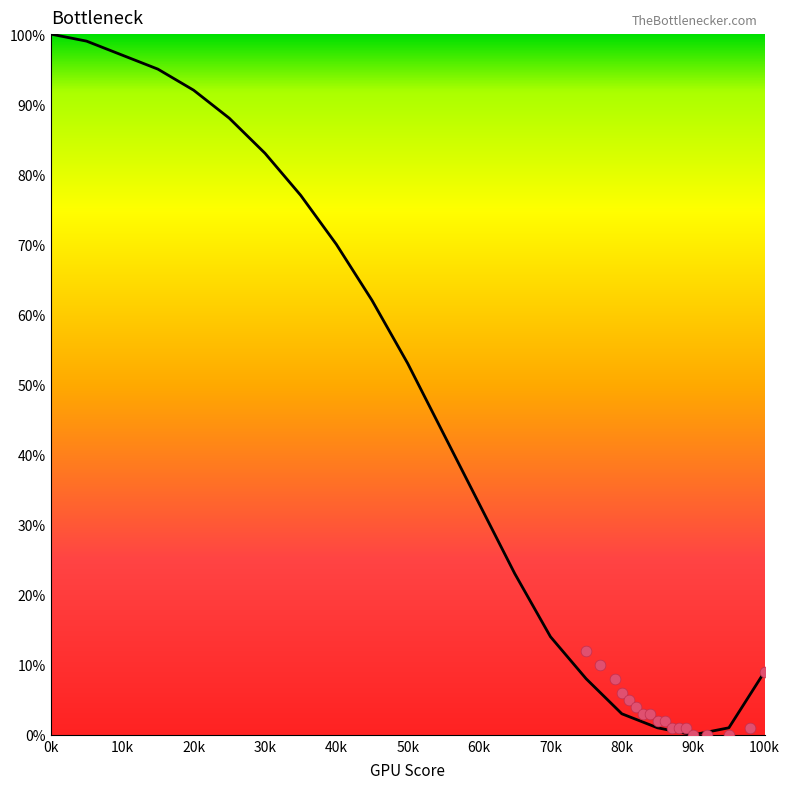

What is the range of Y values (max minus min)?

12